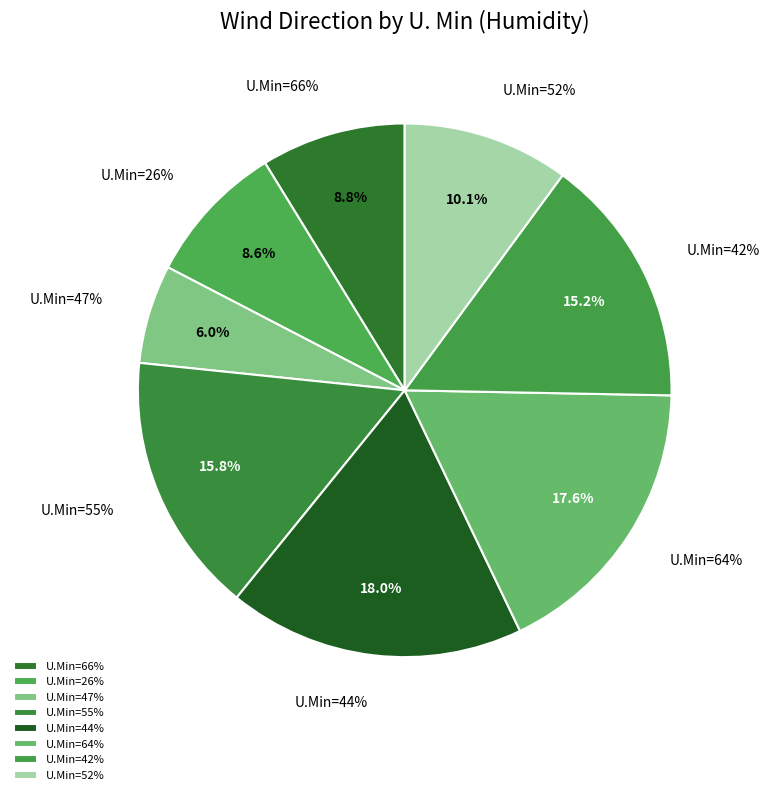

Count the number of slices in the pie.

8